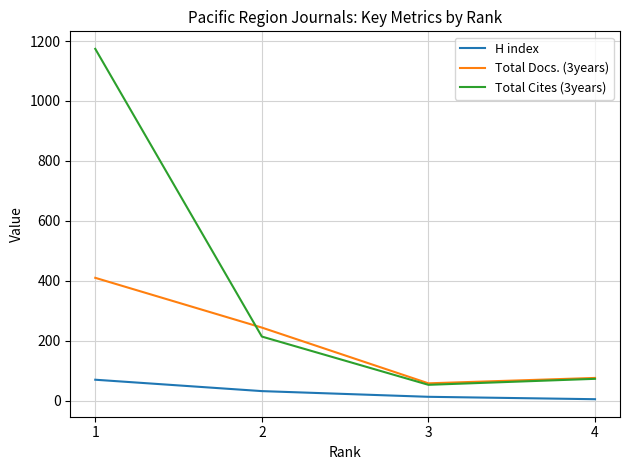

True or false: H index has a value of 70 at 1.

True